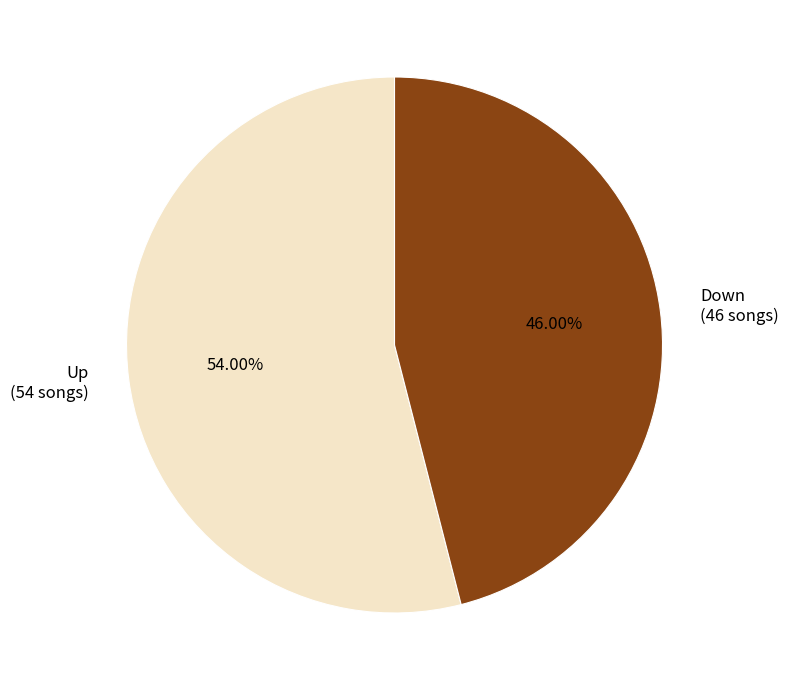

To the nearest percent, what is the difference between the largest and smallest slice percentages?

8%